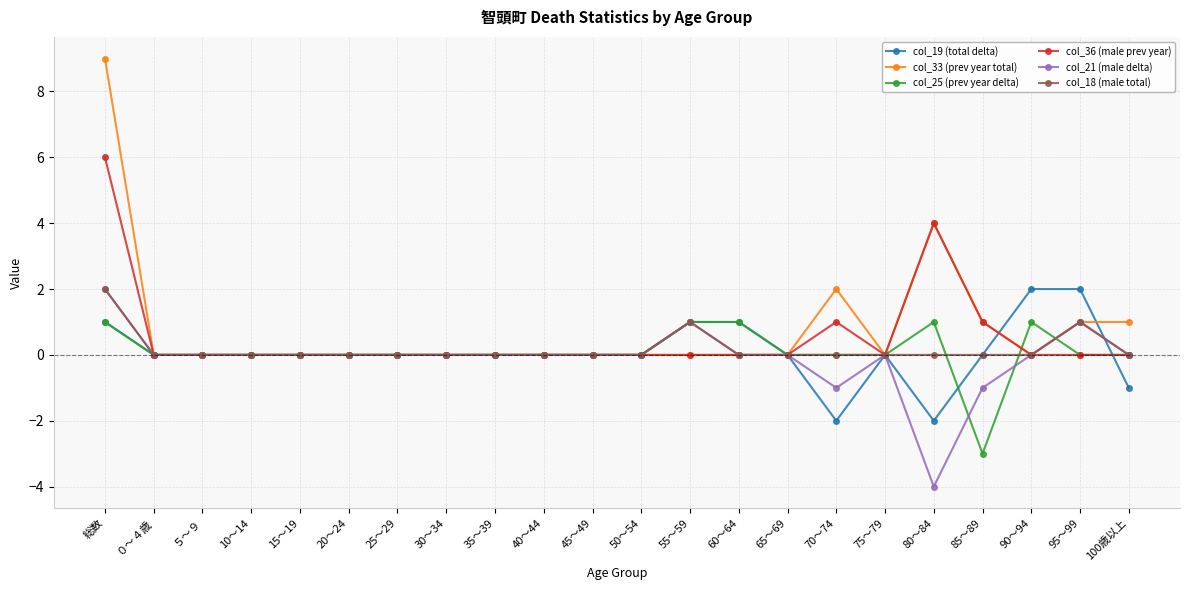

Which series ends up on top after the final intersection of col_25 (prev year delta) and col_33 (prev year total)?

col_33 (prev year total)